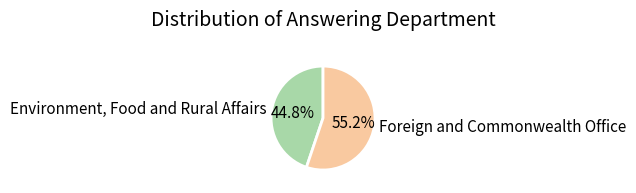

Which category has the biggest portion of the pie?

Foreign and Commonwealth Office